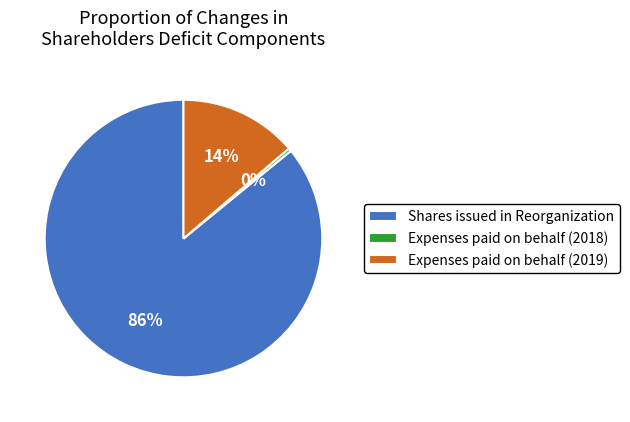

To the nearest percent, what portion does Expenses paid on behalf (2019) represent?

14%